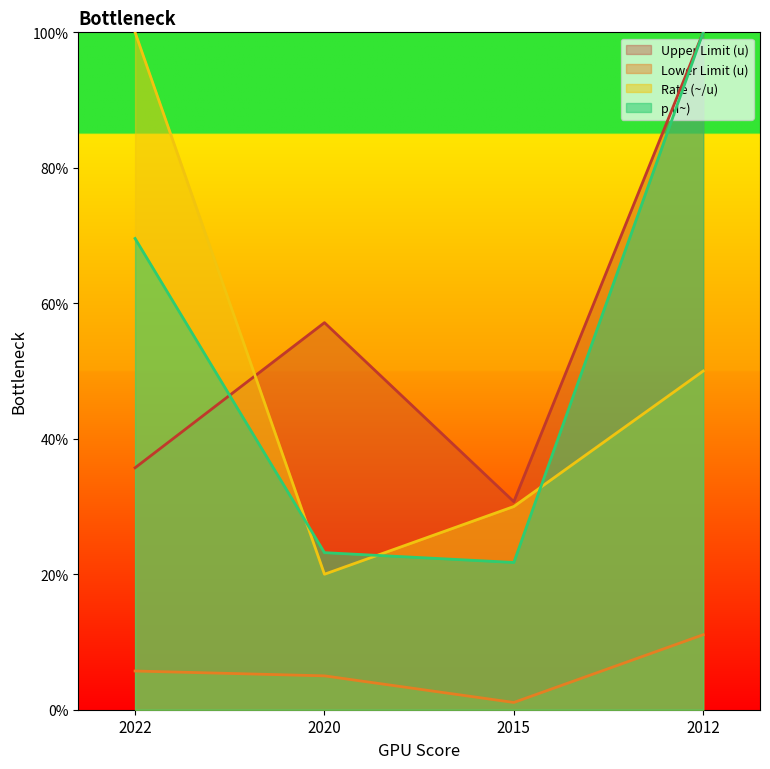

At which category does Rate (~/u) reach its first local valley?

2020